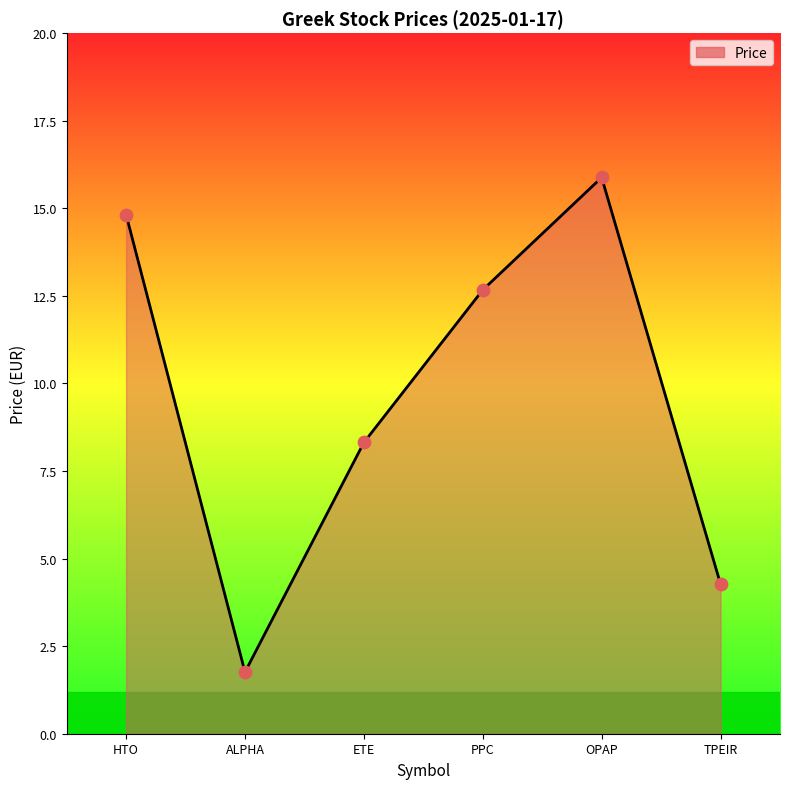

What is the change in value from ALPHA to TPEIR?

+2.5